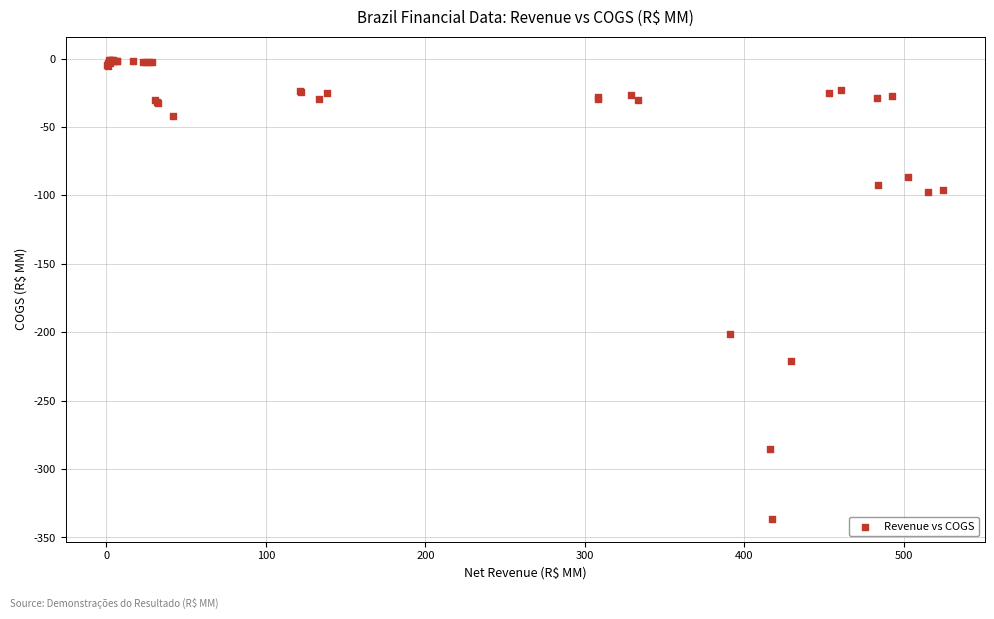

What Y value in the scatter plot is closest to -168?

-201.3